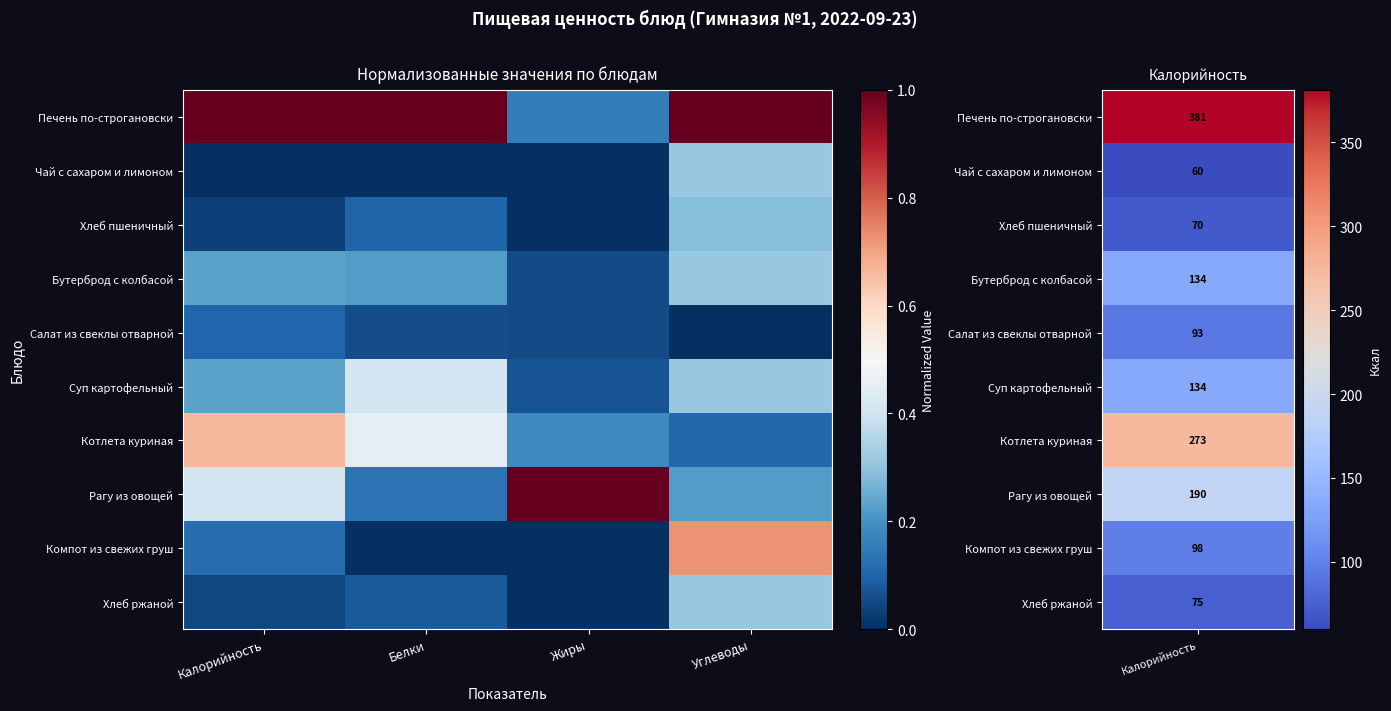

Which series has the largest total across all categories?

Печень по-строгановски